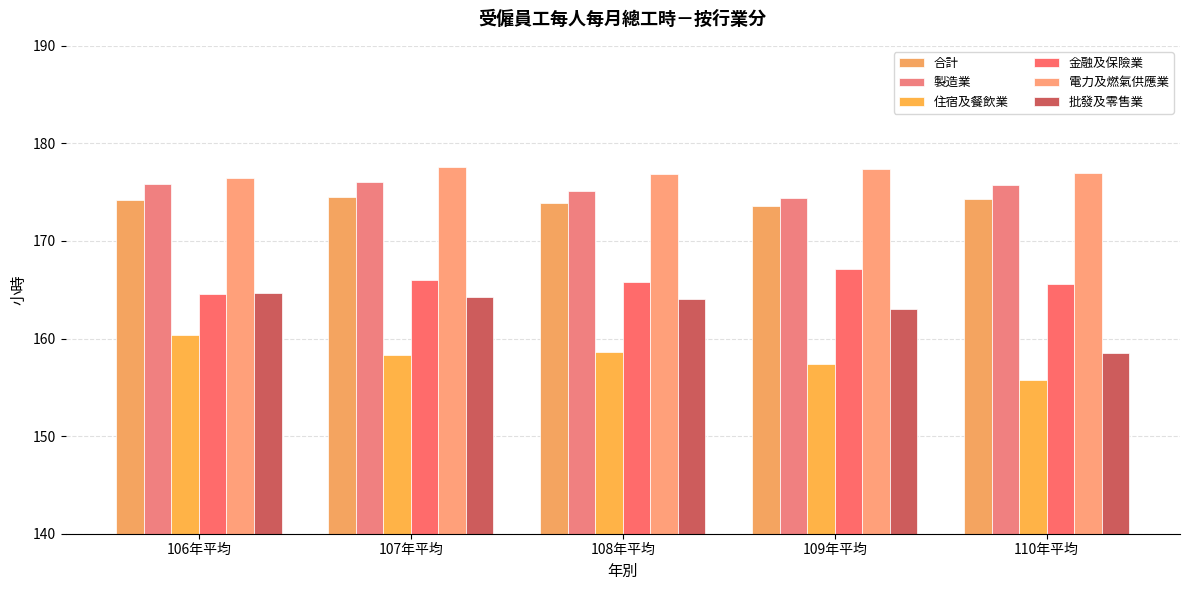

Is the value of 製造業 at 109年平均 greater than the value of 合計 at 109年平均?

Yes